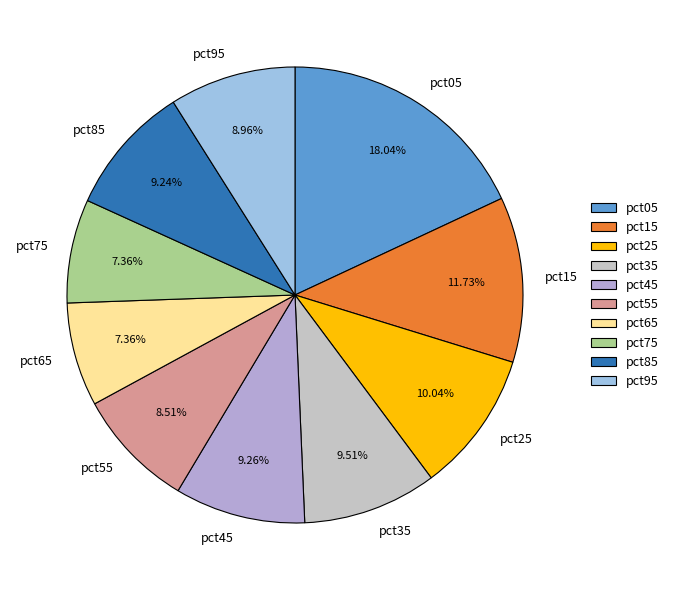

True or false: pct95 accounts for 17% of the total.

False